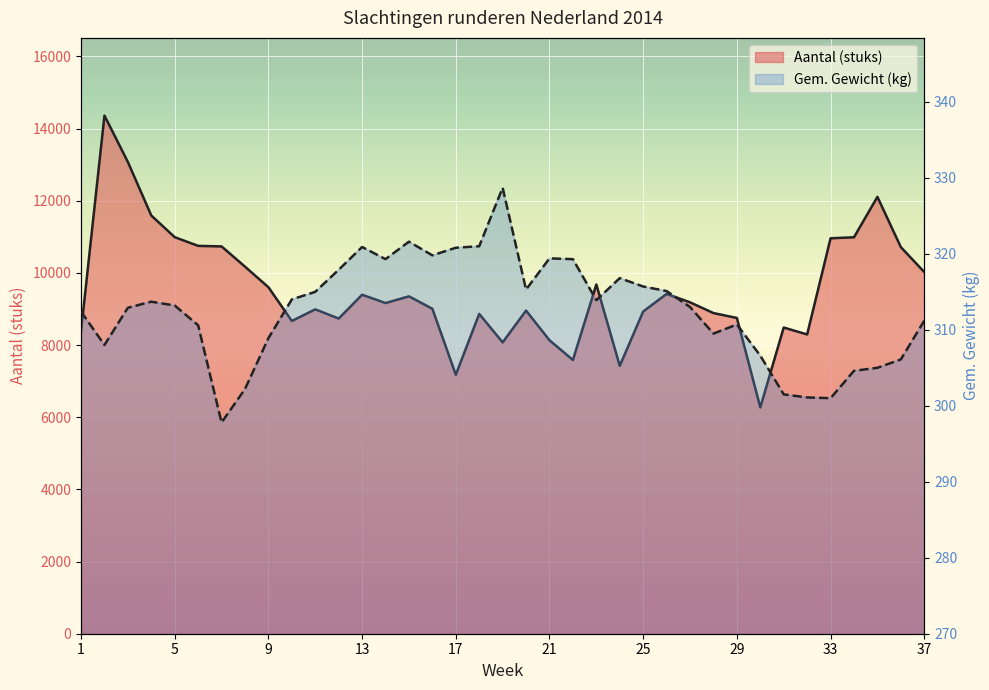

What is the value of the Gem. Gewicht (kg) point at the 36th from the left?

306.1